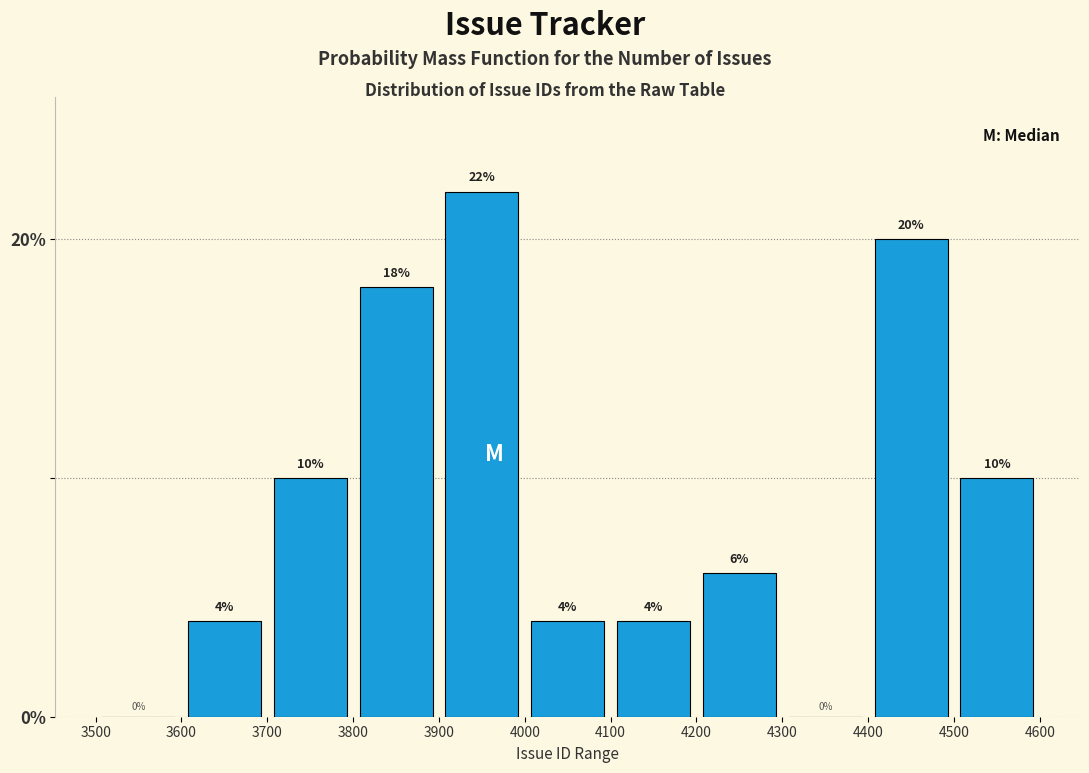

How tall is the bar that spans 3800 to 3900 on the x-axis?

18